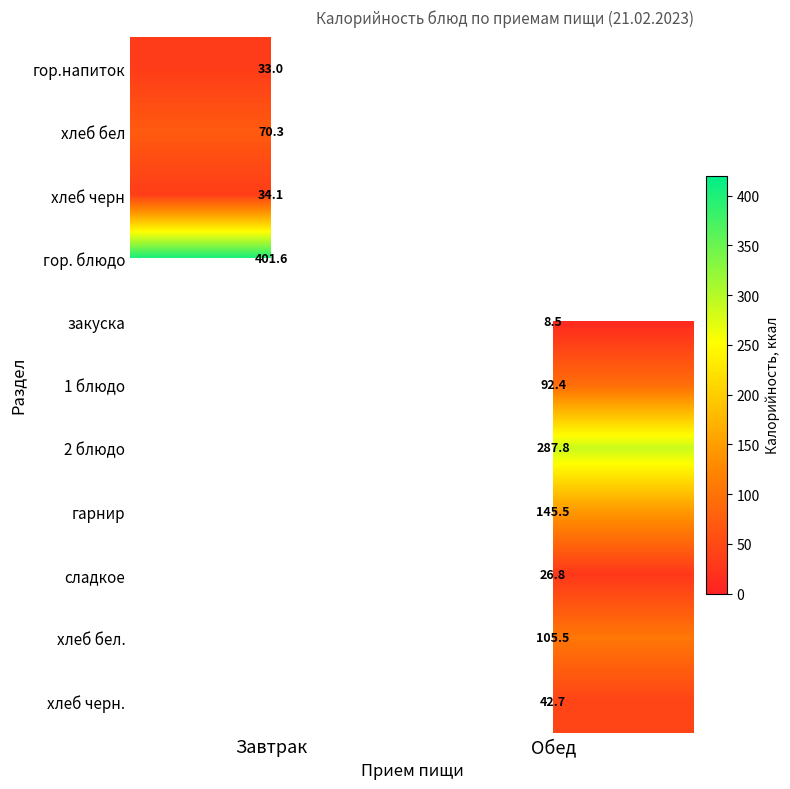

True or false: хлеб бел. has a value of 105.5 at Обед.

True